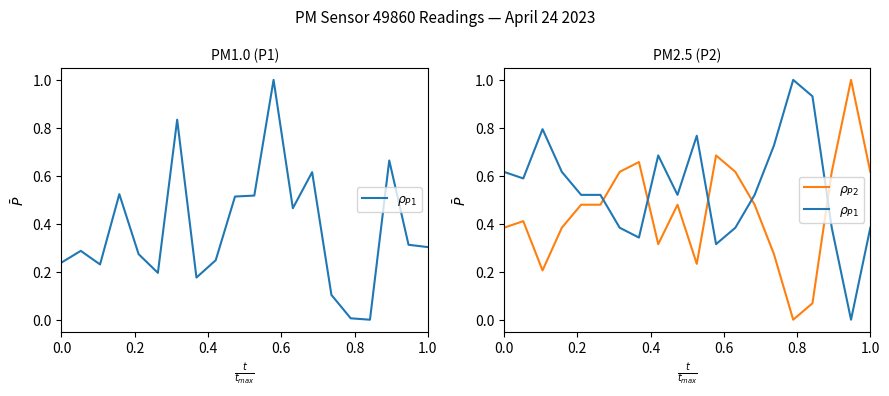

Which series has the largest range (max minus min)?

$\rho_{P1}$